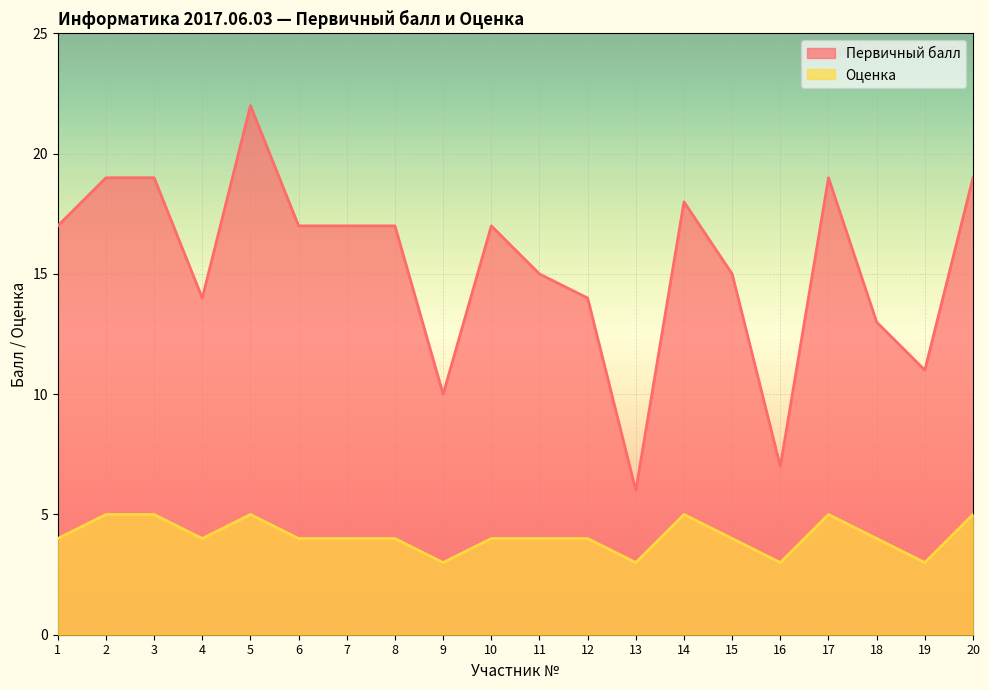

What is the lowest value of the Первичный балл series?

6